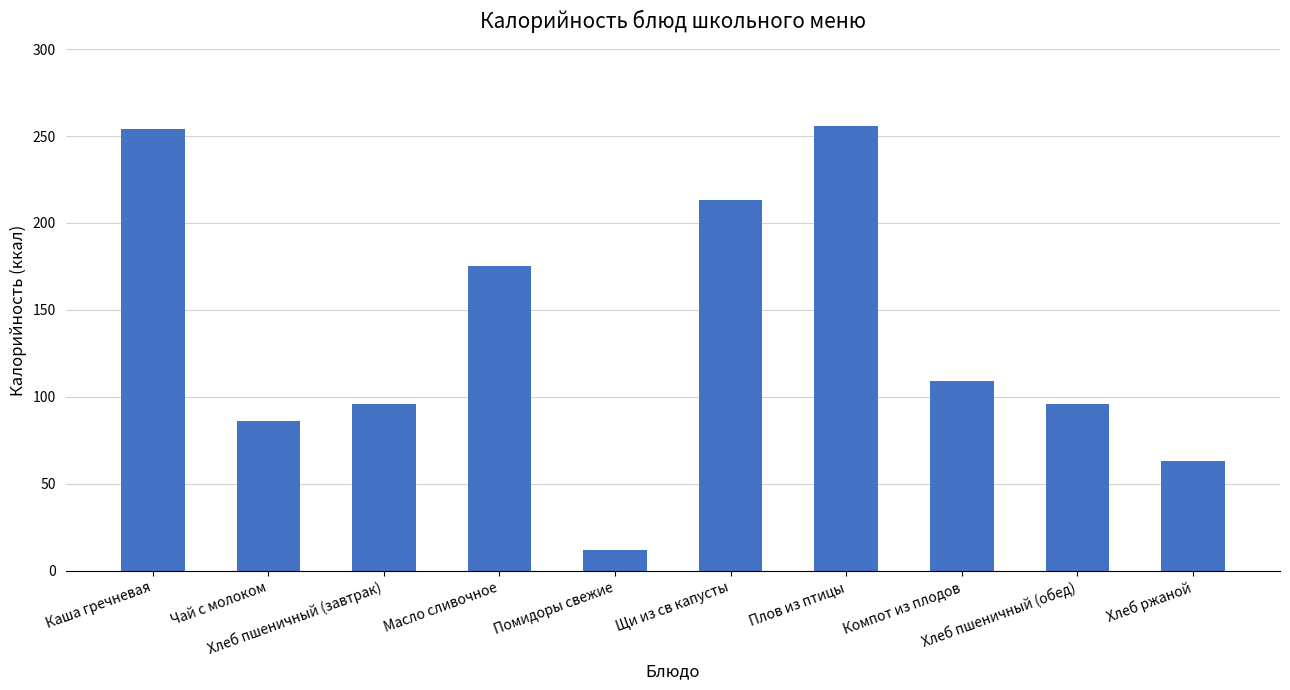

Where does the data first go above 109?

Каша гречневая